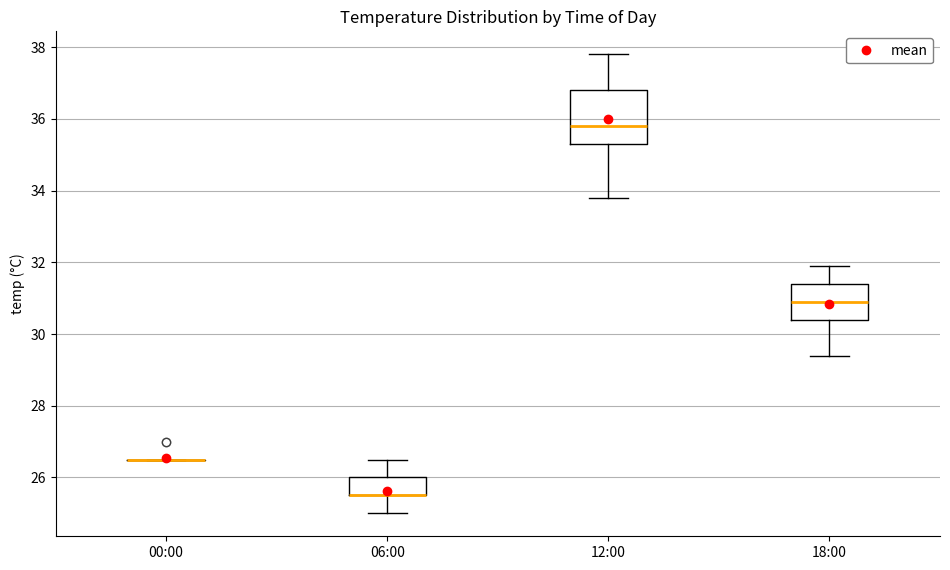

Comparing the boxes themselves (not the whiskers), which one is the tallest?

12:00